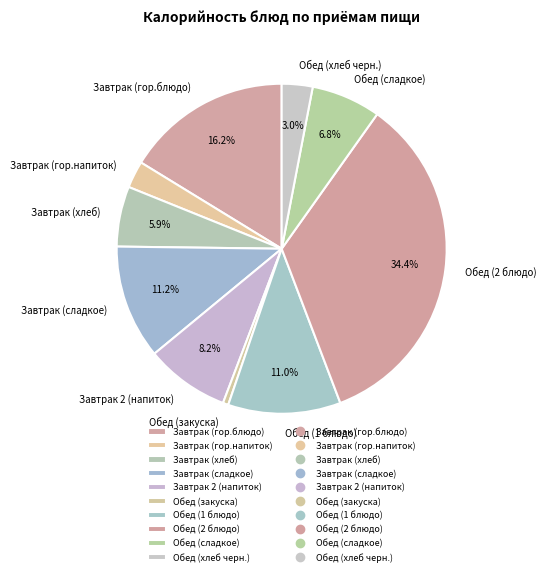

To the nearest percent, what is the average slice percentage?

10%